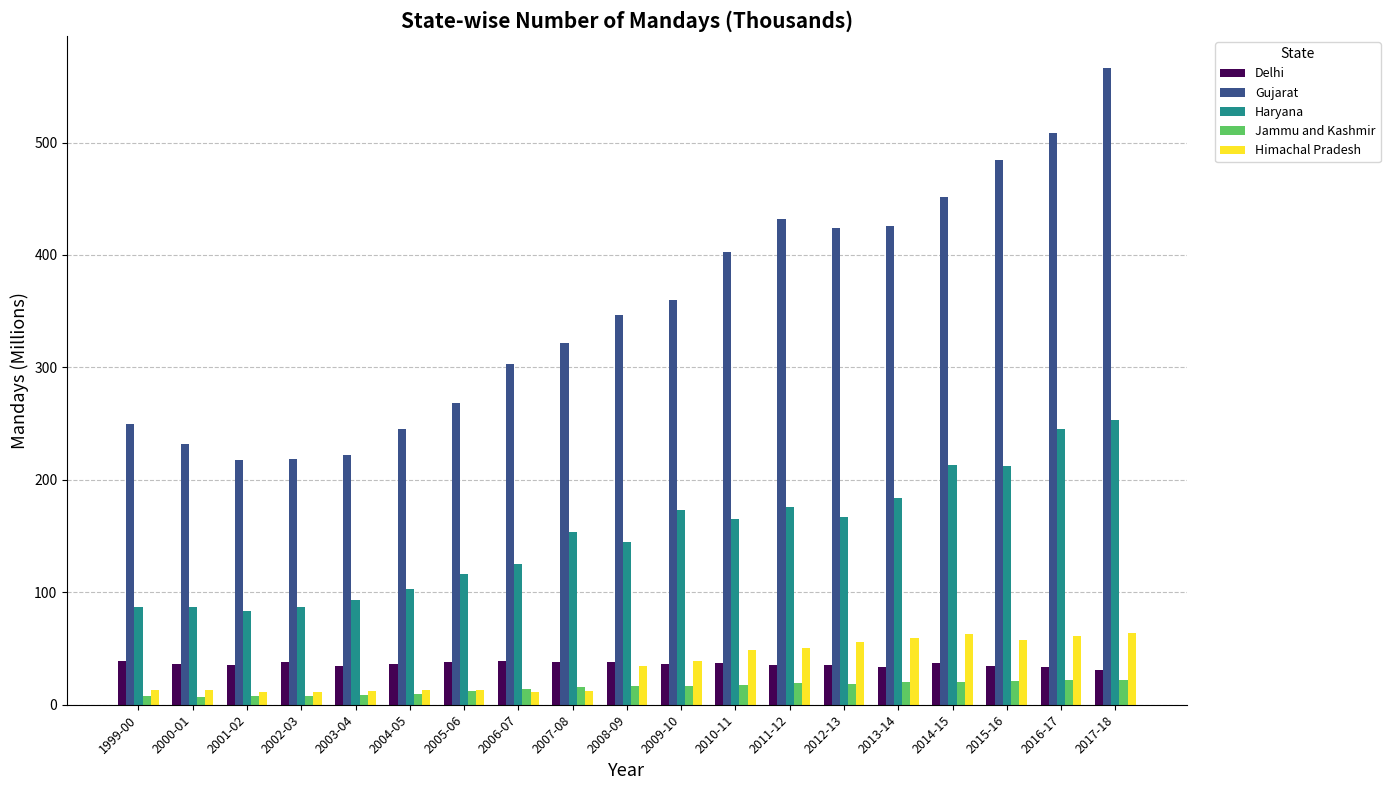

Is it true that Himachal Pradesh equals 16.8 at 2012-13?

False